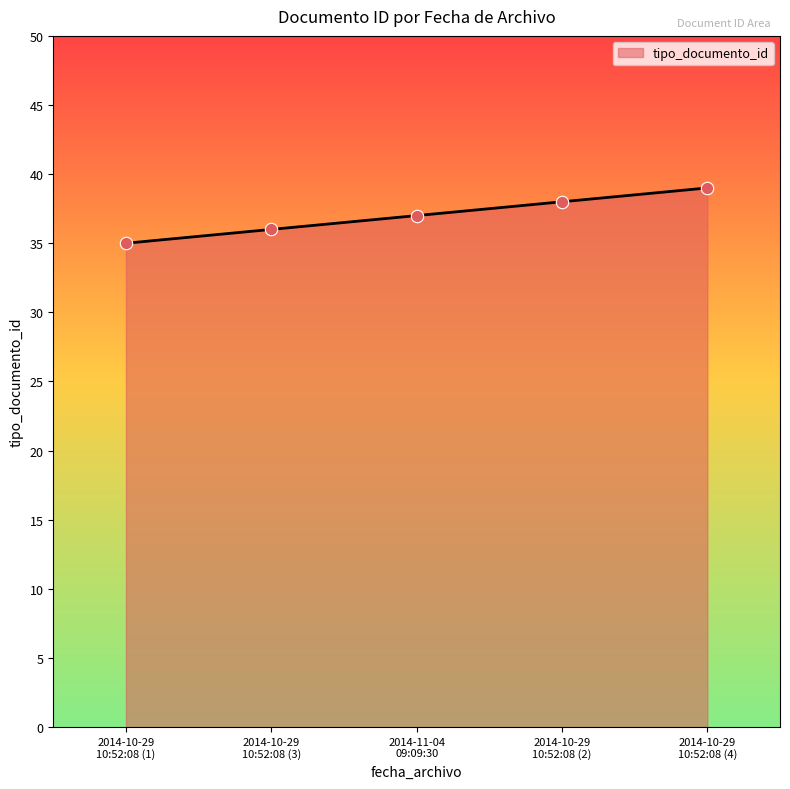

What is the maximum value shown in the chart?

39